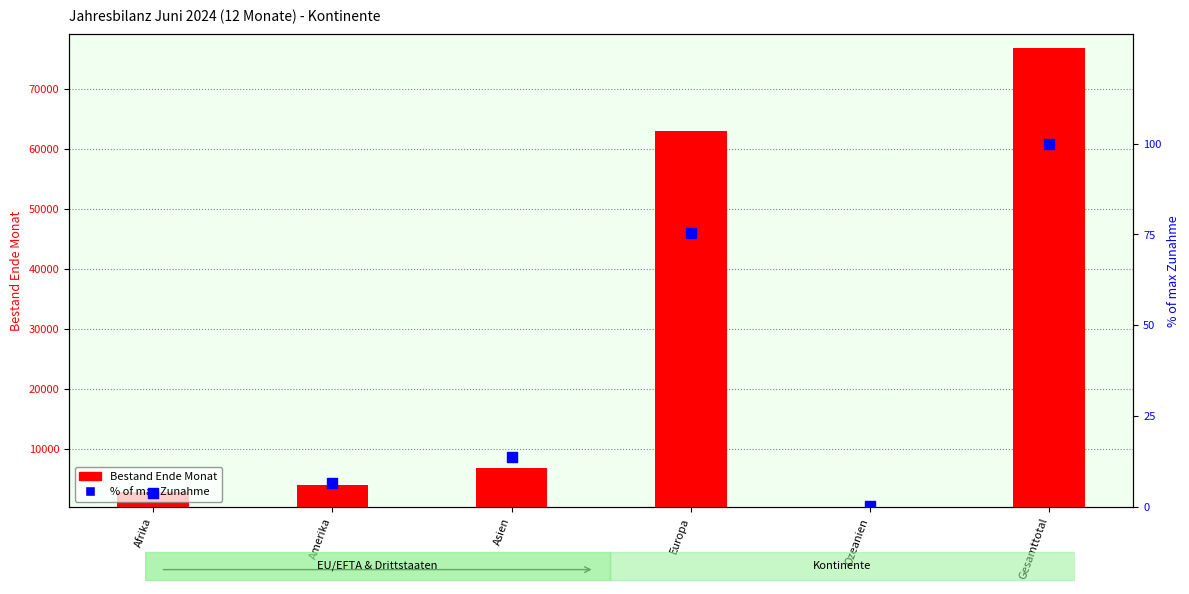

What is the total value across all series at Ozeanien?

249.4